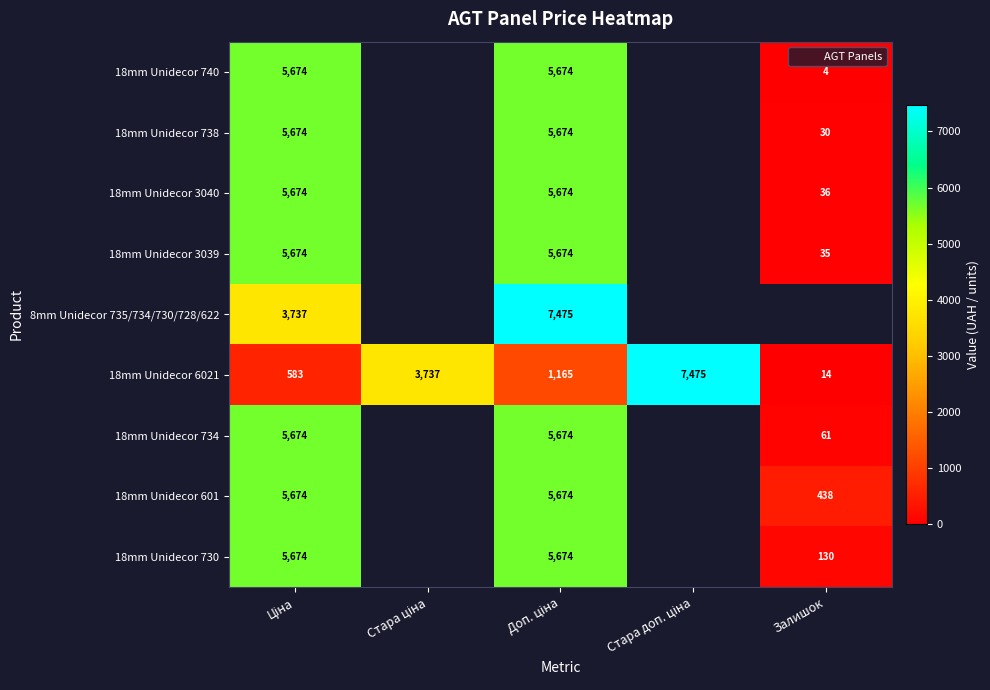

List the series in order of their peak value, lowest first.

18mm Unidecor 740, 18mm Unidecor 738, 18mm Unidecor 3040, 18mm Unidecor 3039, 18mm Unidecor 734, 18mm Unidecor 601, 18mm Unidecor 730, 8mm Unidecor 735/734/730/728/622, 18mm Unidecor 6021